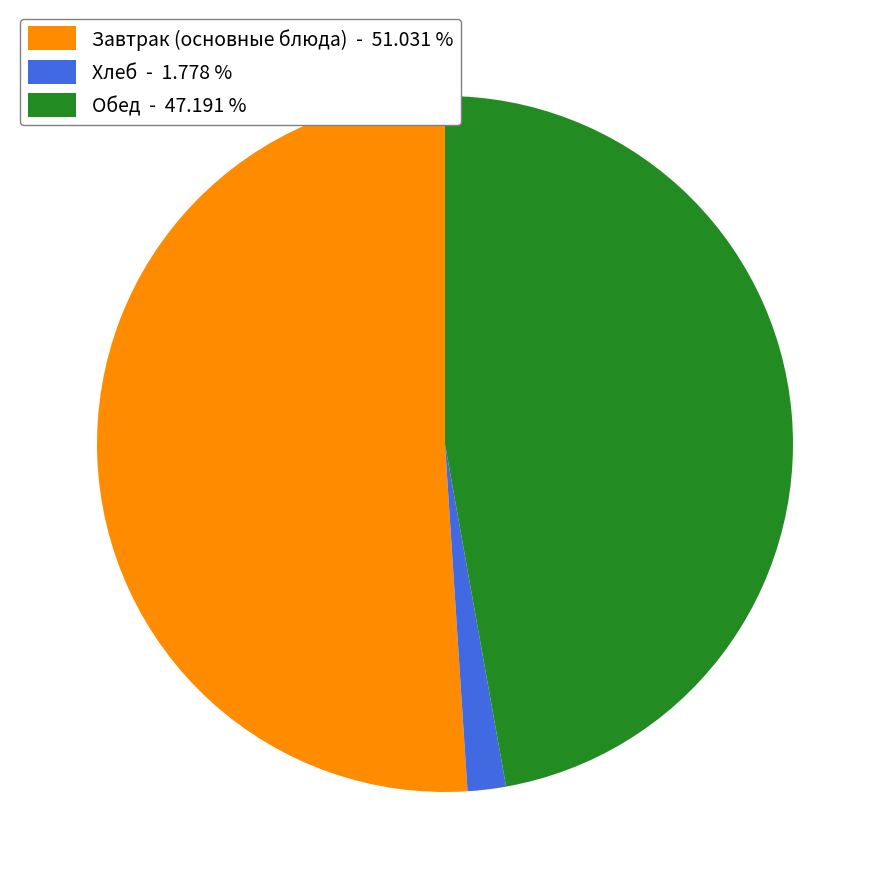

Is Обед - 47.191 % the majority of the pie?

No